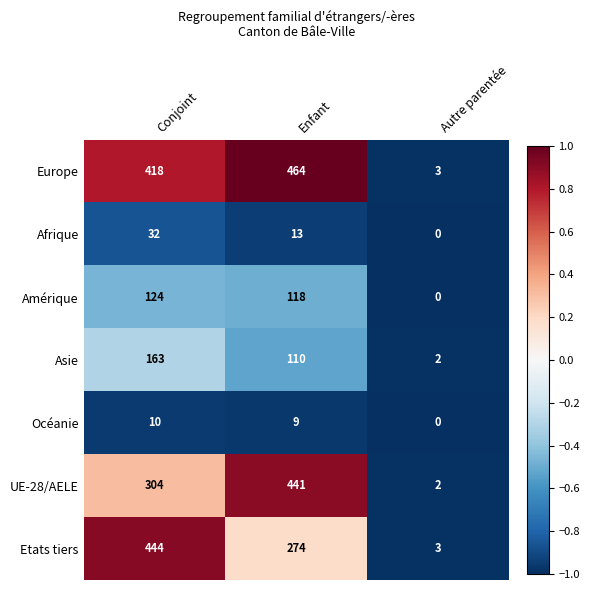

How many Asie values are between 2 and 163?

3